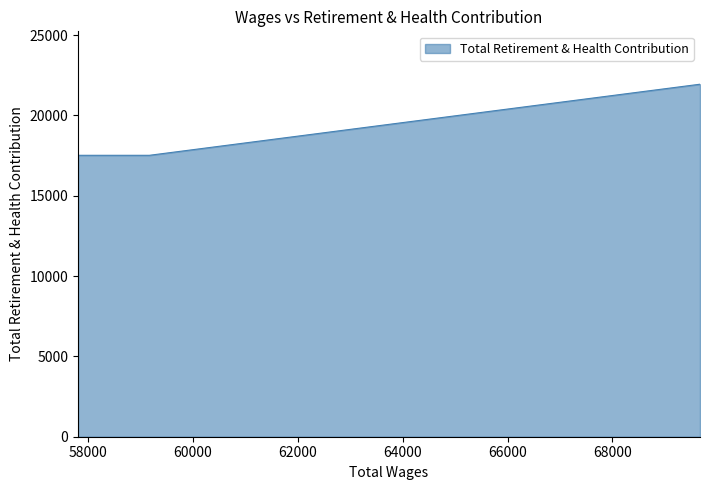

What is the maximum value shown in the chart?

21938